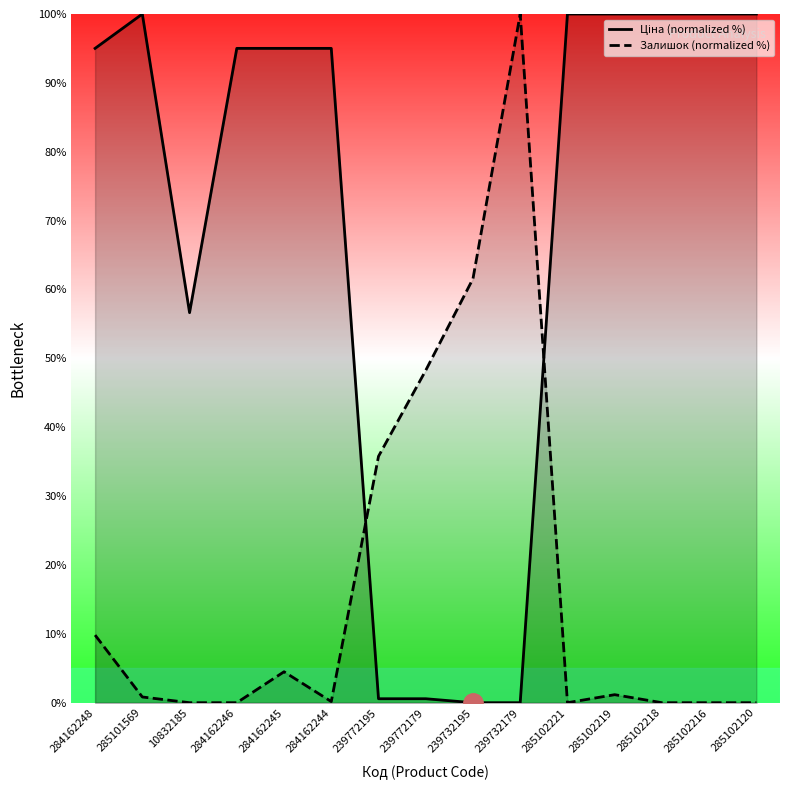

Which series ends up on top after the final intersection of Залишок (normalized %) and Ціна (normalized %)?

Ціна (normalized %)